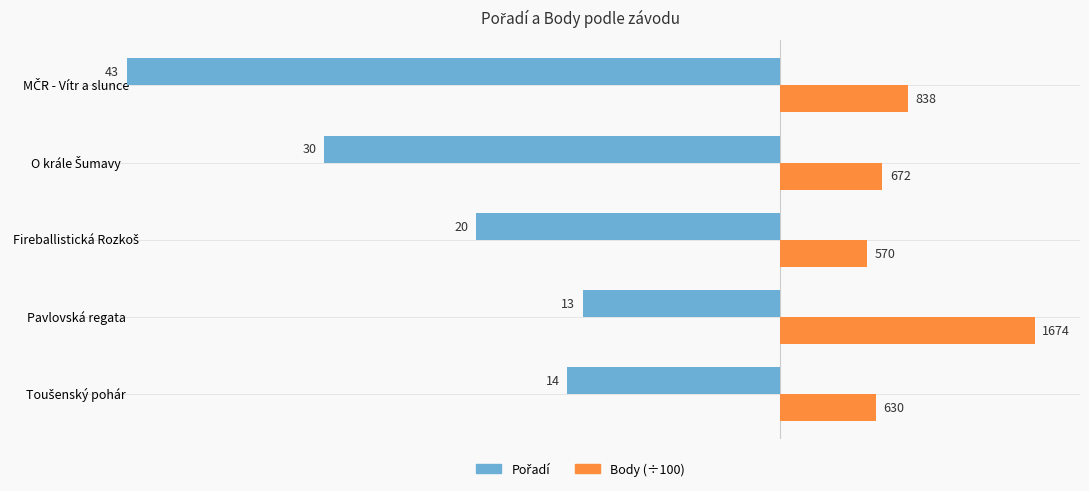

Which series has the largest total across all categories?

Body (÷100)